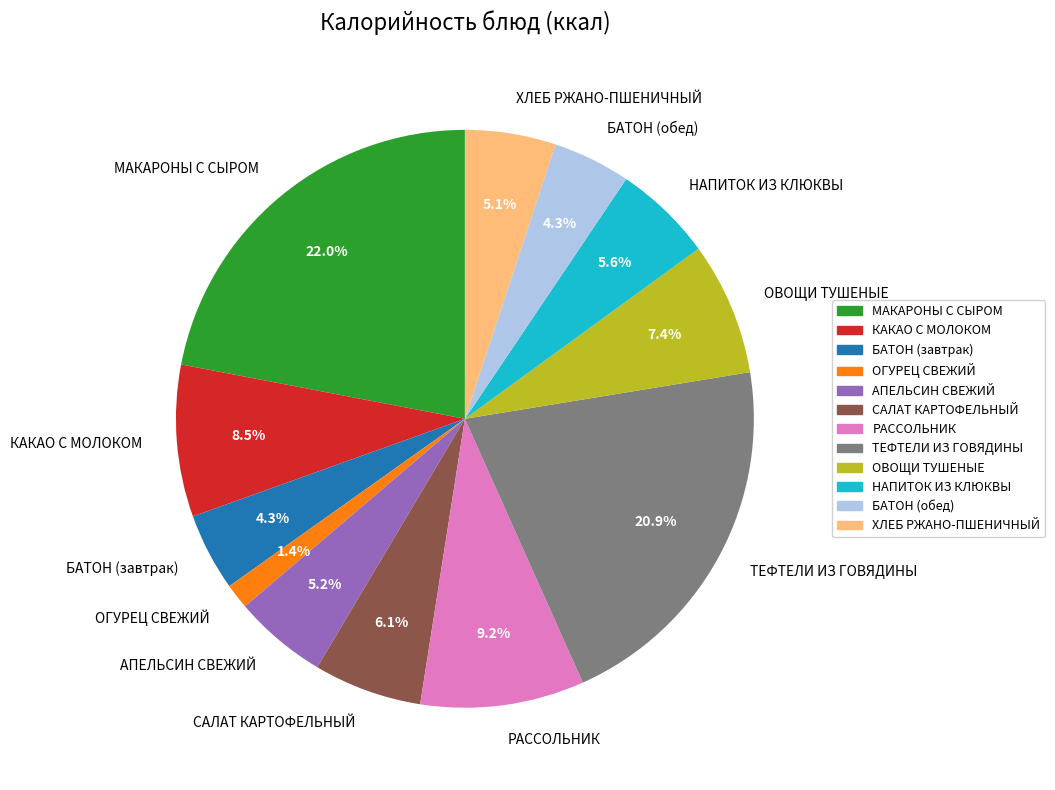

To the nearest percent, what is the difference between the БАТОН (обед) and САЛАТ КАРТОФЕЛЬНЫЙ slice percentages?

2%